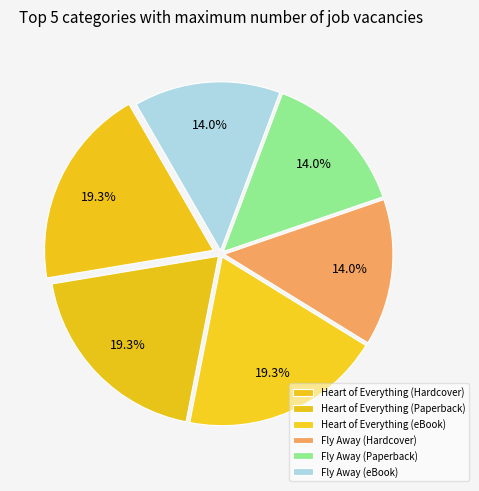

What percentage is NOT represented by Heart of Everything (Hardcover)?

80.7%